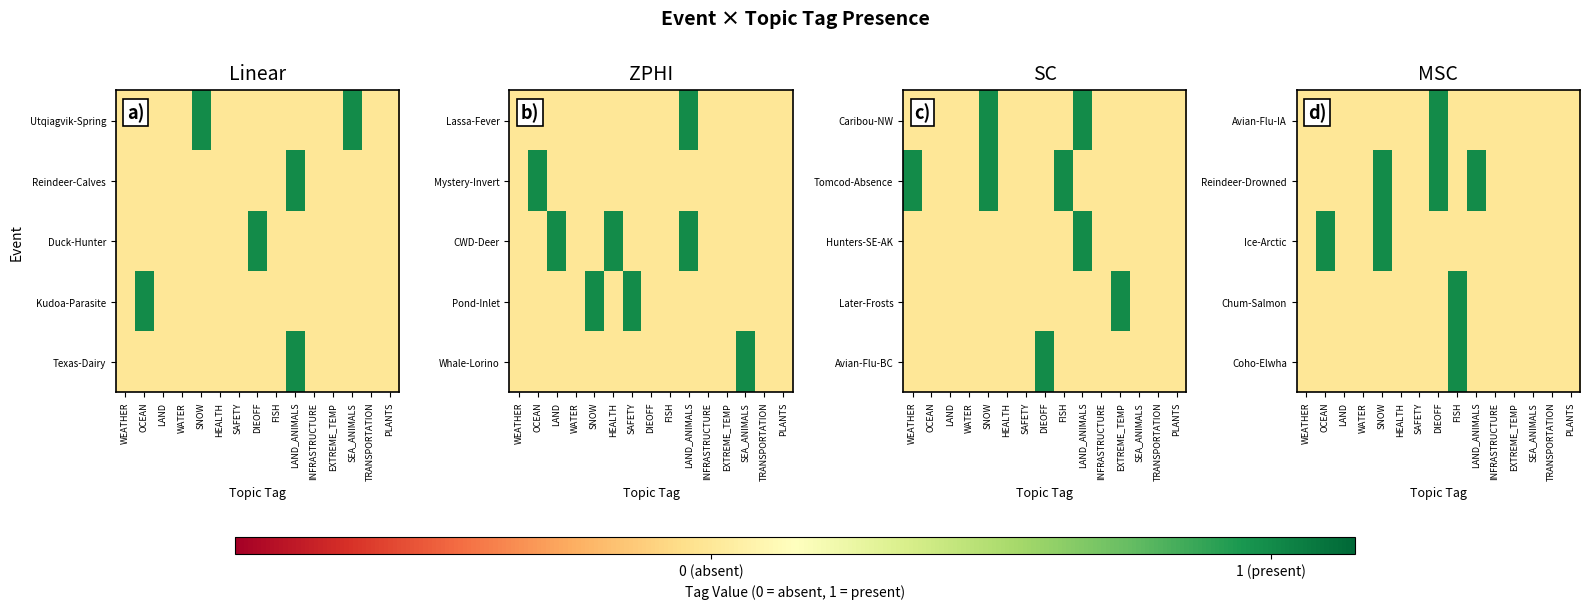

How many categories are shown in the chart?

15